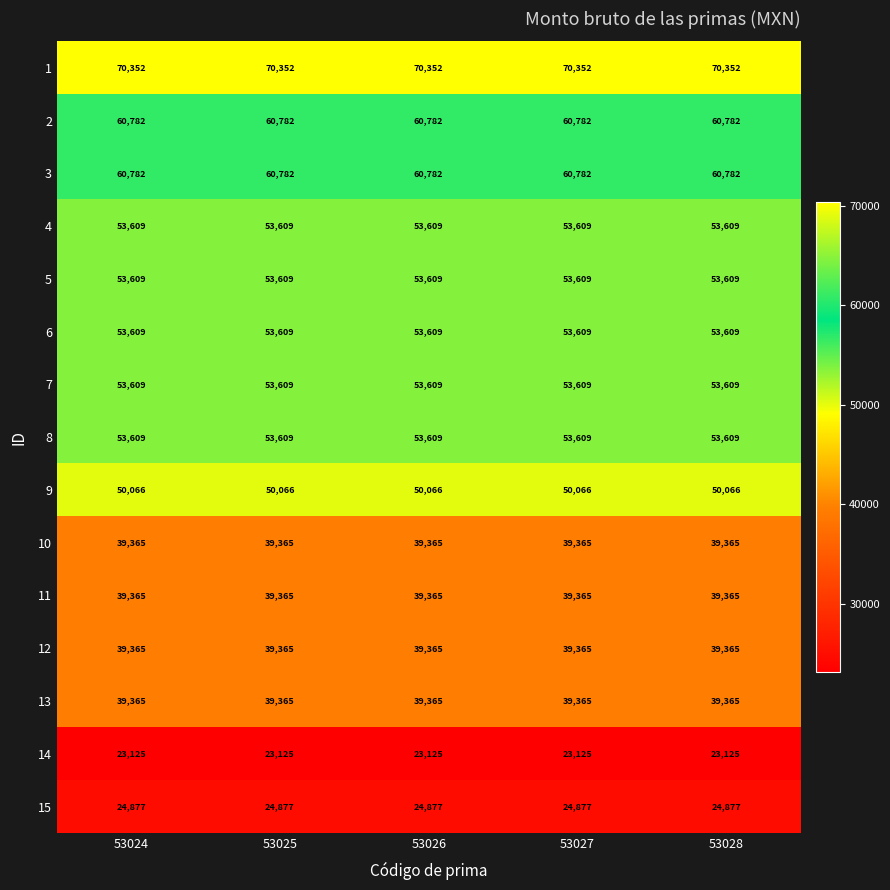

What value does the 9 series have at 53024?

50066